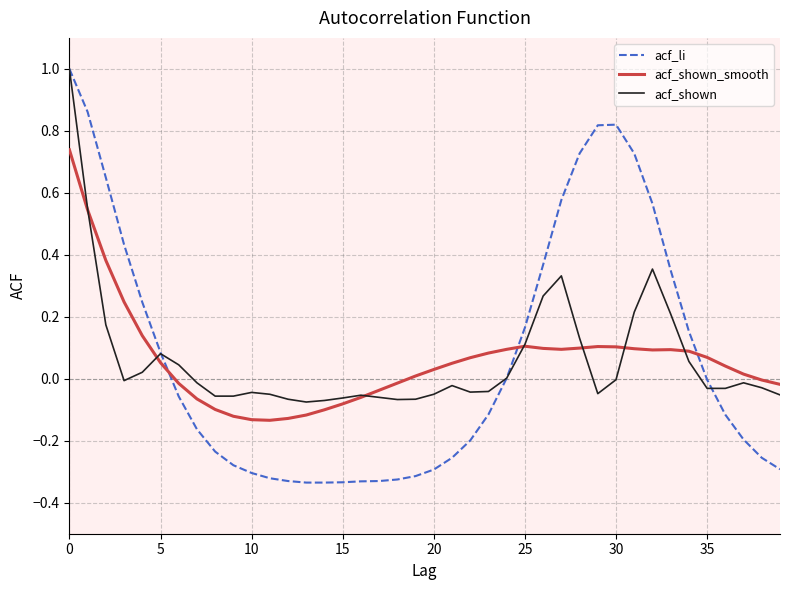

Which series has the widest spread of values?

acf_li